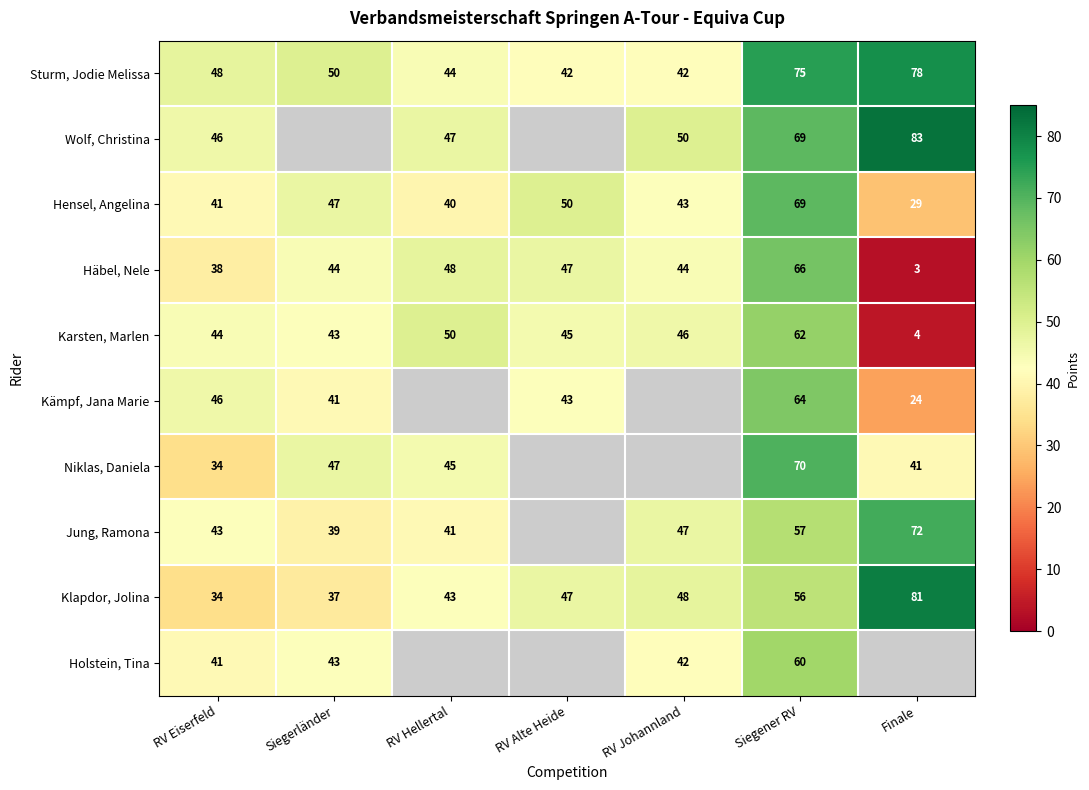

What is the highest value of the Sturm, Jodie Melissa series?

78